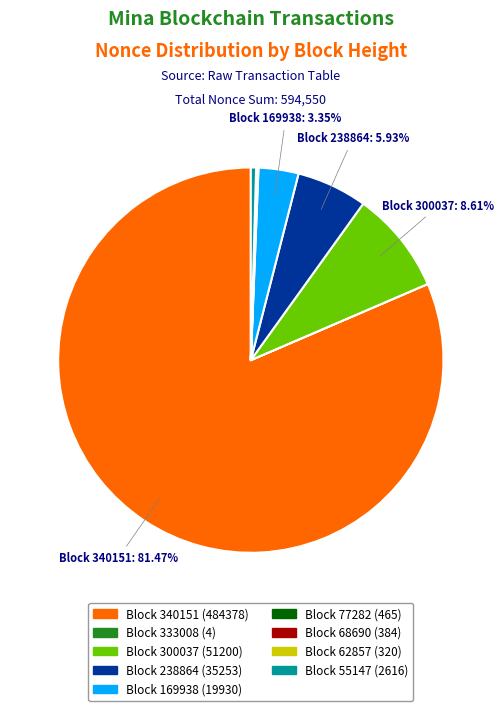

Is there a majority slice in this chart?

Yes